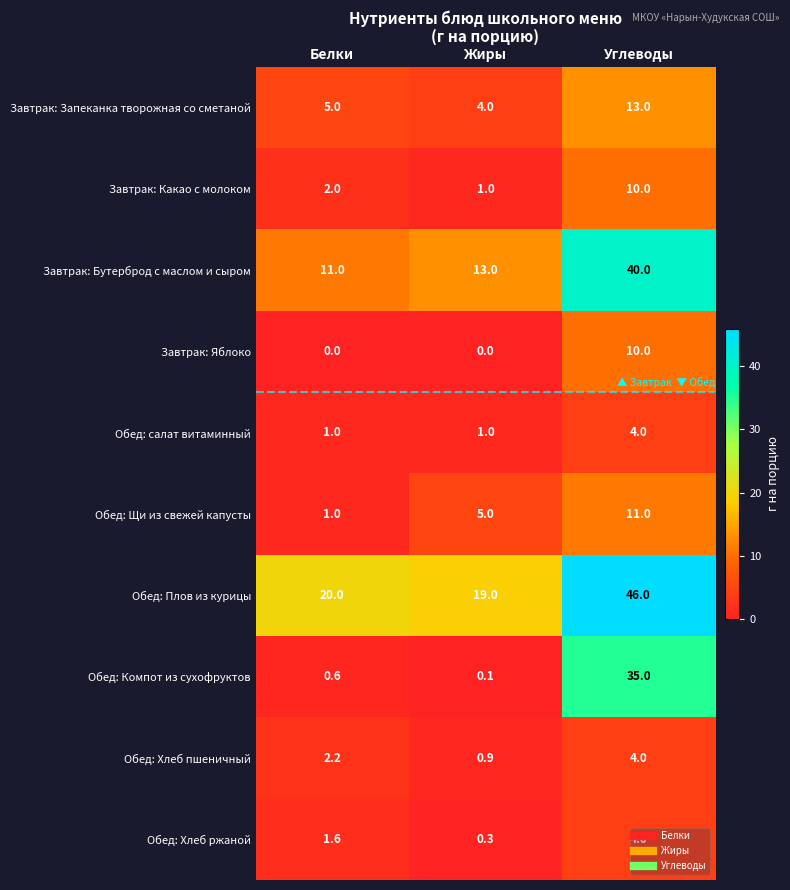

List the labels in order of Завтрак: Запеканка творожная со сметаной value, largest first.

Углеводы, Белки, Жиры